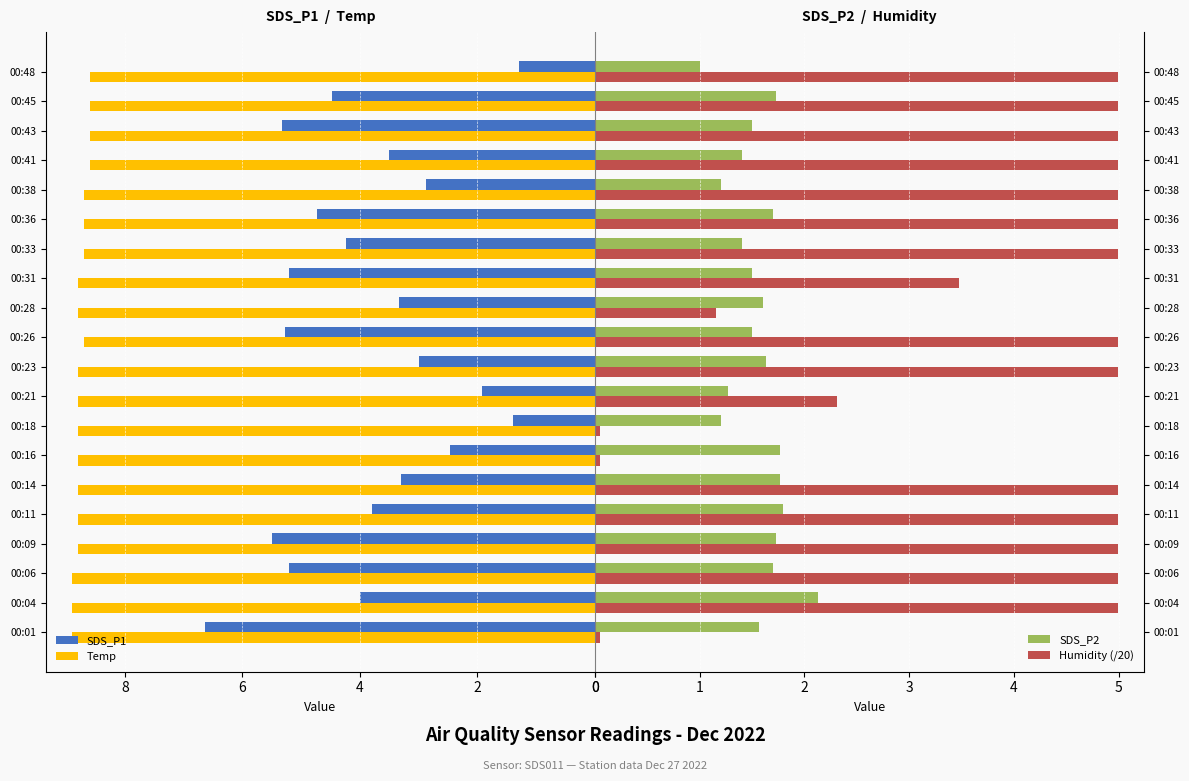

Does the chart contain stacked bars?

No